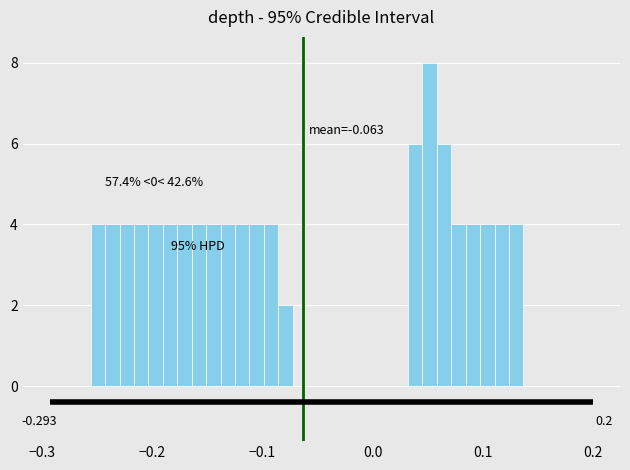

Around what value on the x-axis is the tallest bar? Give the approximate position of its centre, as read against the axis.

0.05